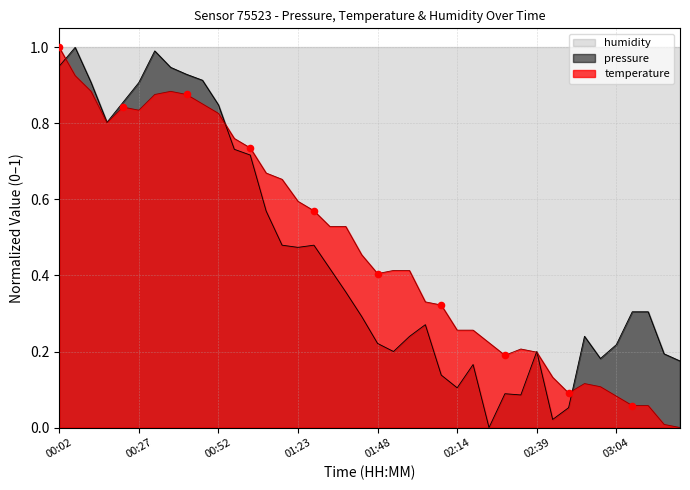

Which series reaches the maximum Y coordinate?

pressure